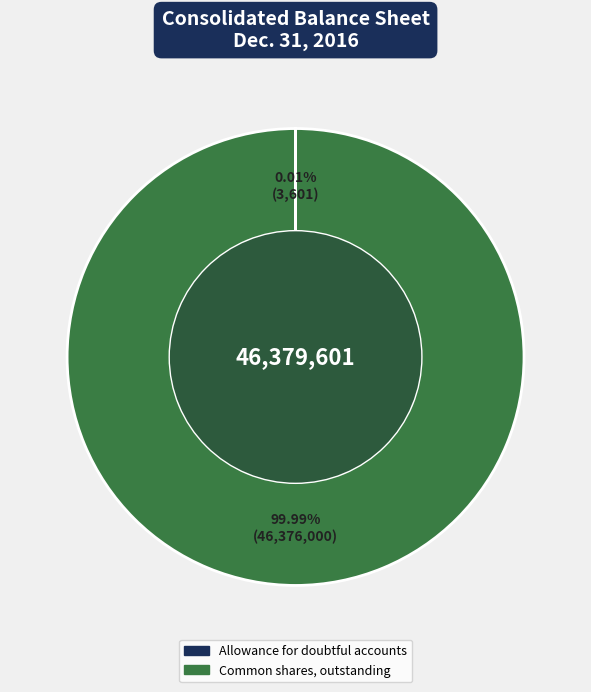

What is the largest slice in the pie chart?

Common shares, outstanding